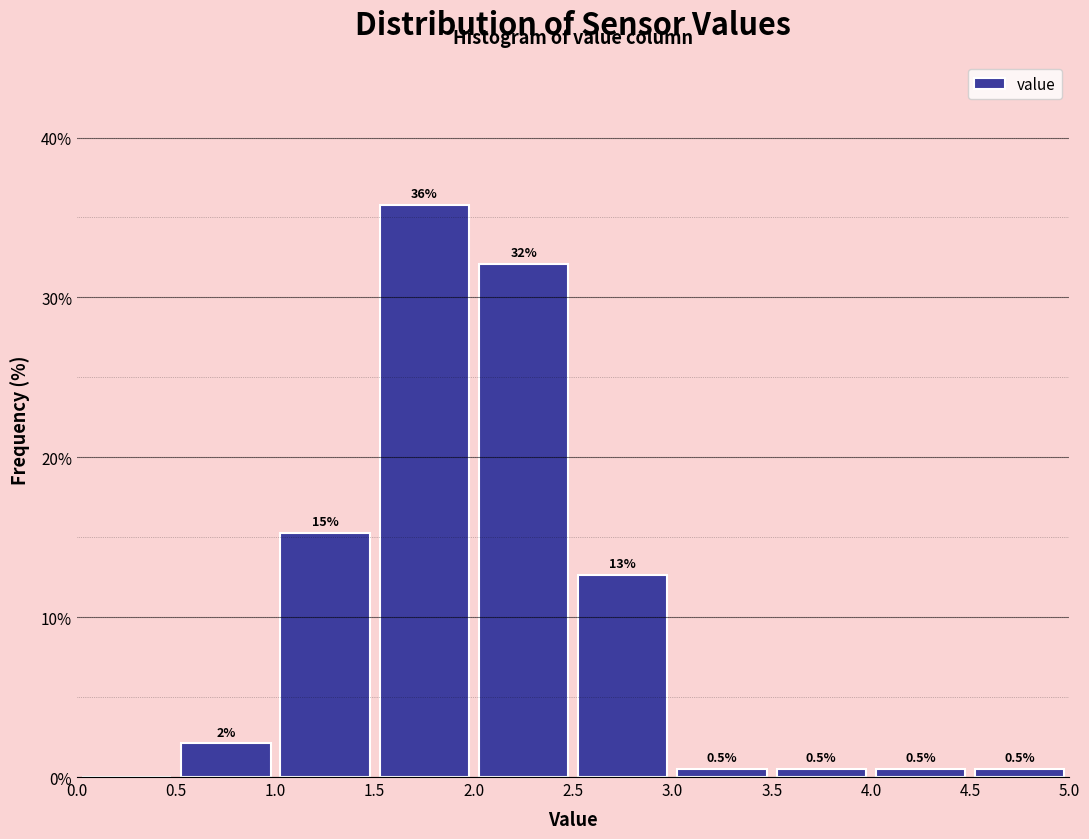

Which range on the x-axis has the tallest bar?

1.5 to 2.0